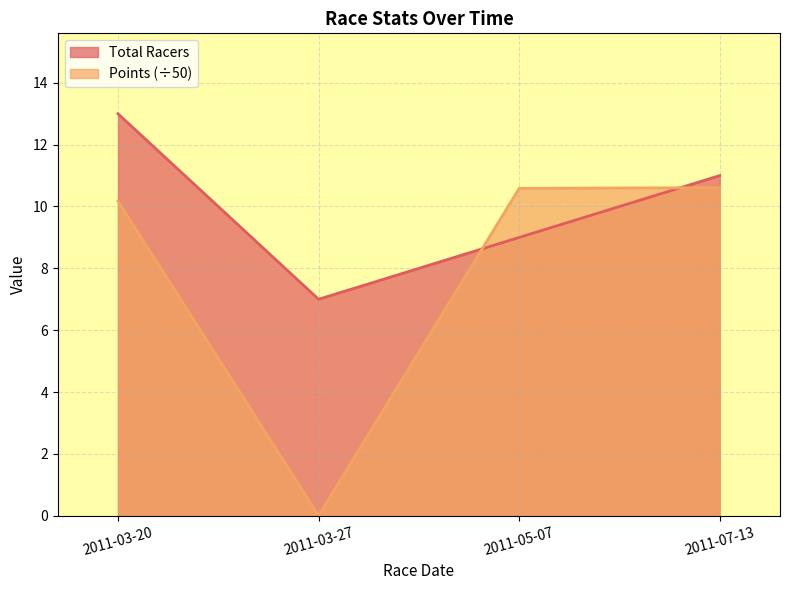

How many data points in Points are above 10?

3